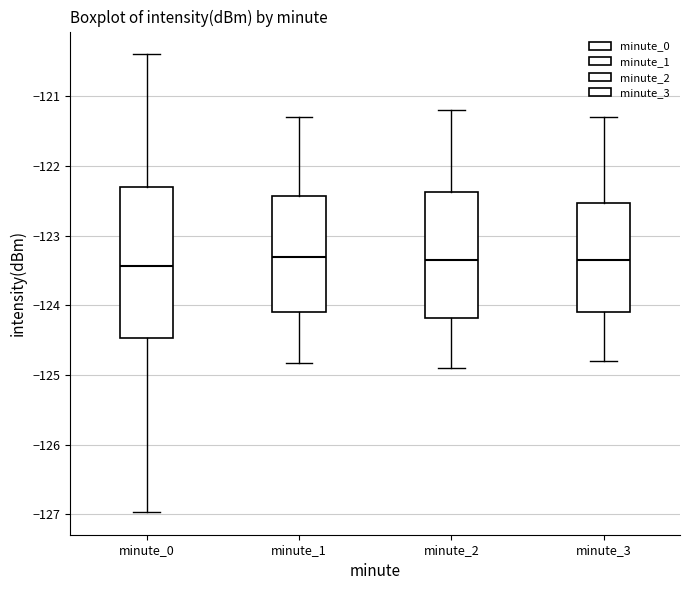

Comparing the boxes themselves (not the whiskers), which one is the tallest?

minute_0